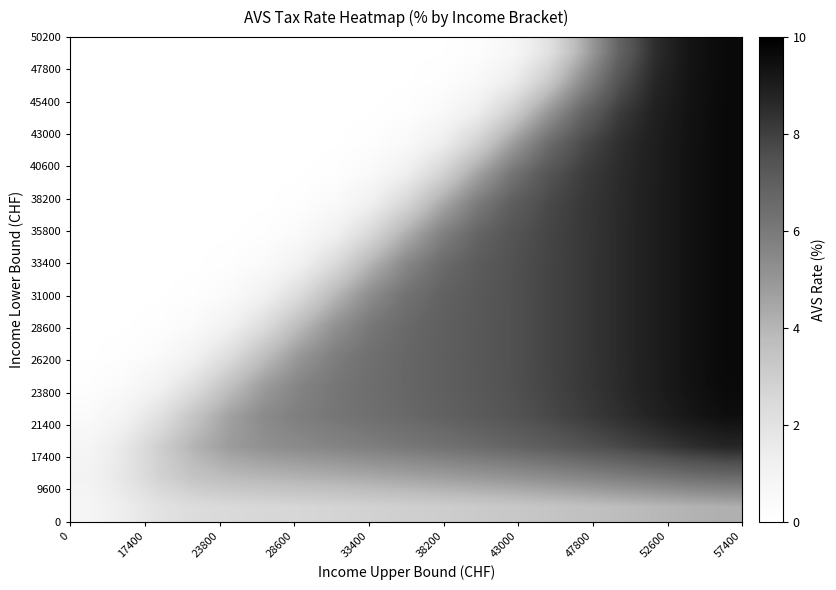

How many distinct data groups are displayed?

16